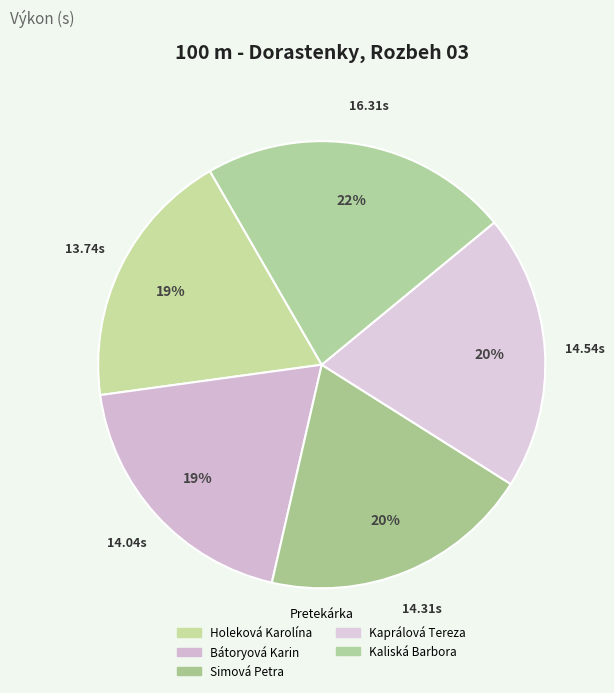

Is Simová Petra the majority of the pie?

No